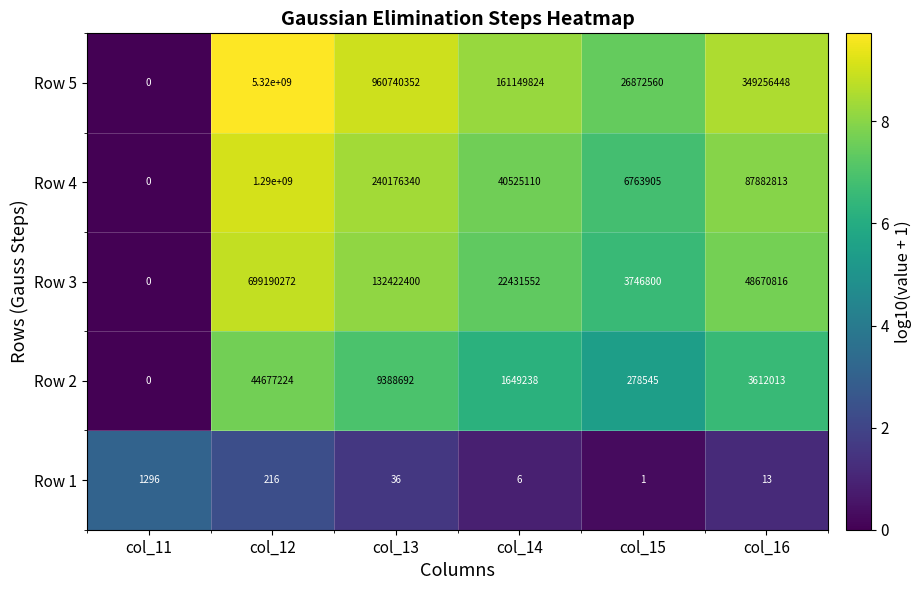

What is the total value across all series at col_13?

1342727820